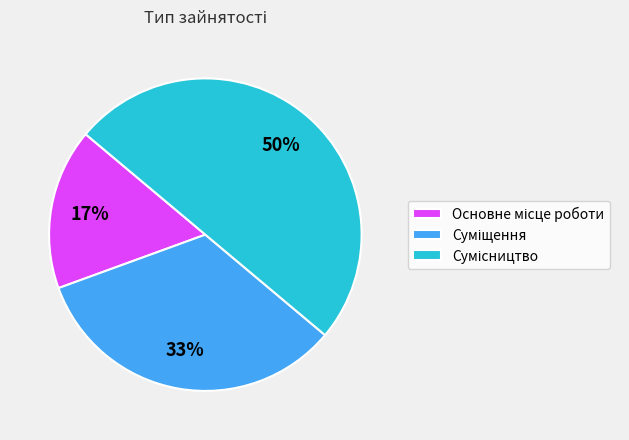

To the nearest percent, what is the difference between the largest and smallest slice percentages?

33%